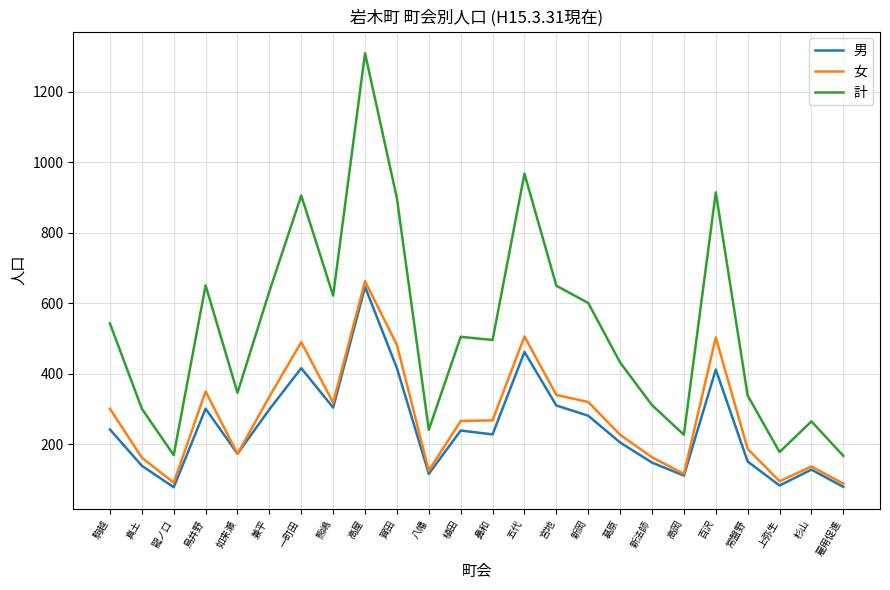

What are all the series names shown in the legend?

男, 女, 計